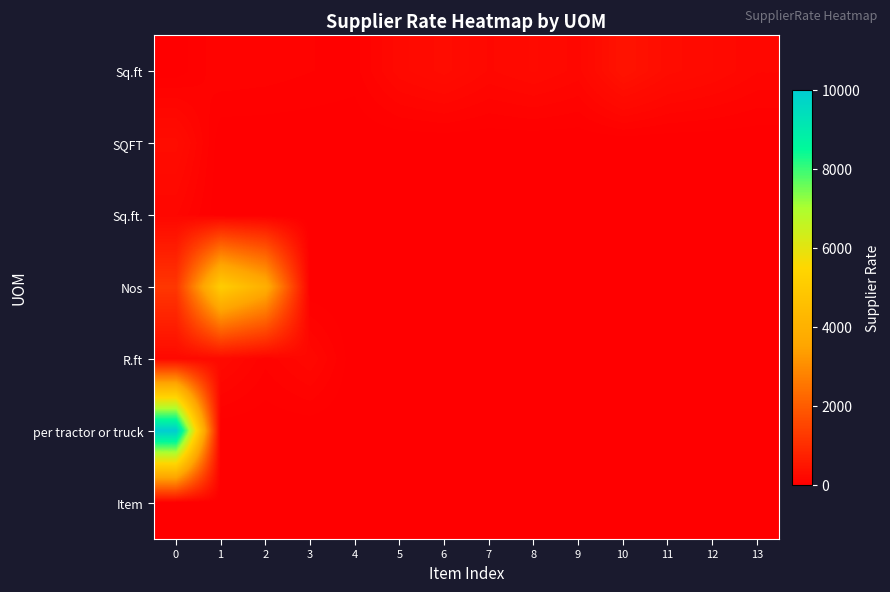

What is the spread (max minus min) of values at 10?

430